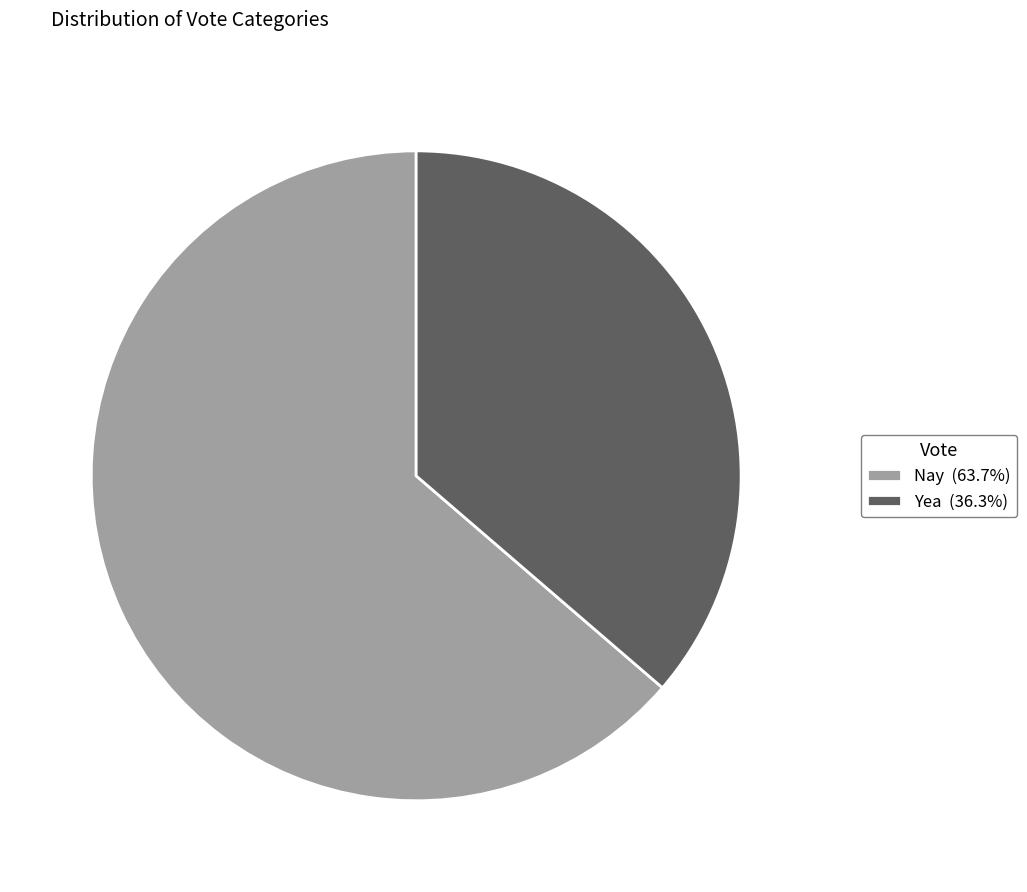

Does Nay (63.7%) represent more than half of the total?

Yes